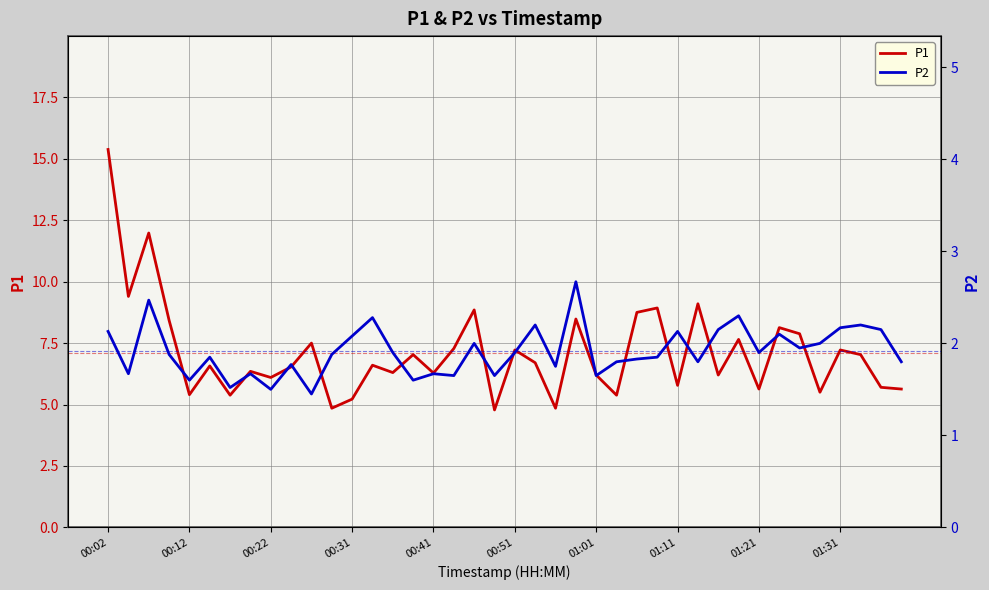

True or false: P2 and P1 cross at least once.

False